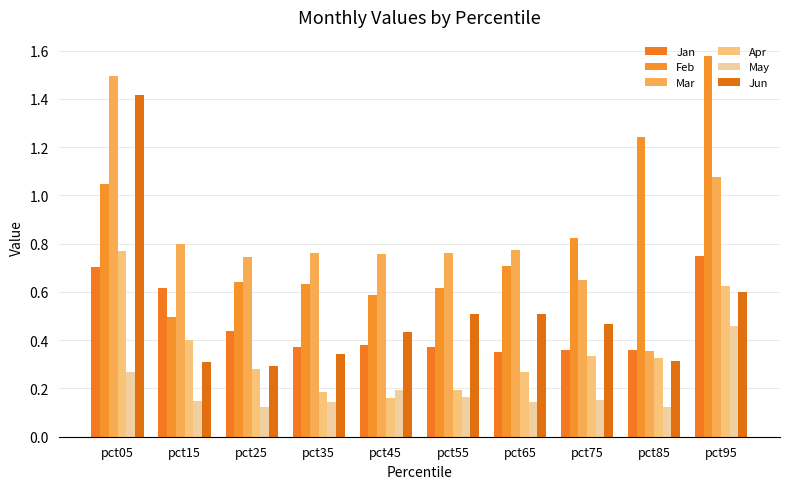

What are all the series names shown in the legend?

Jan, Feb, Mar, Apr, May, Jun